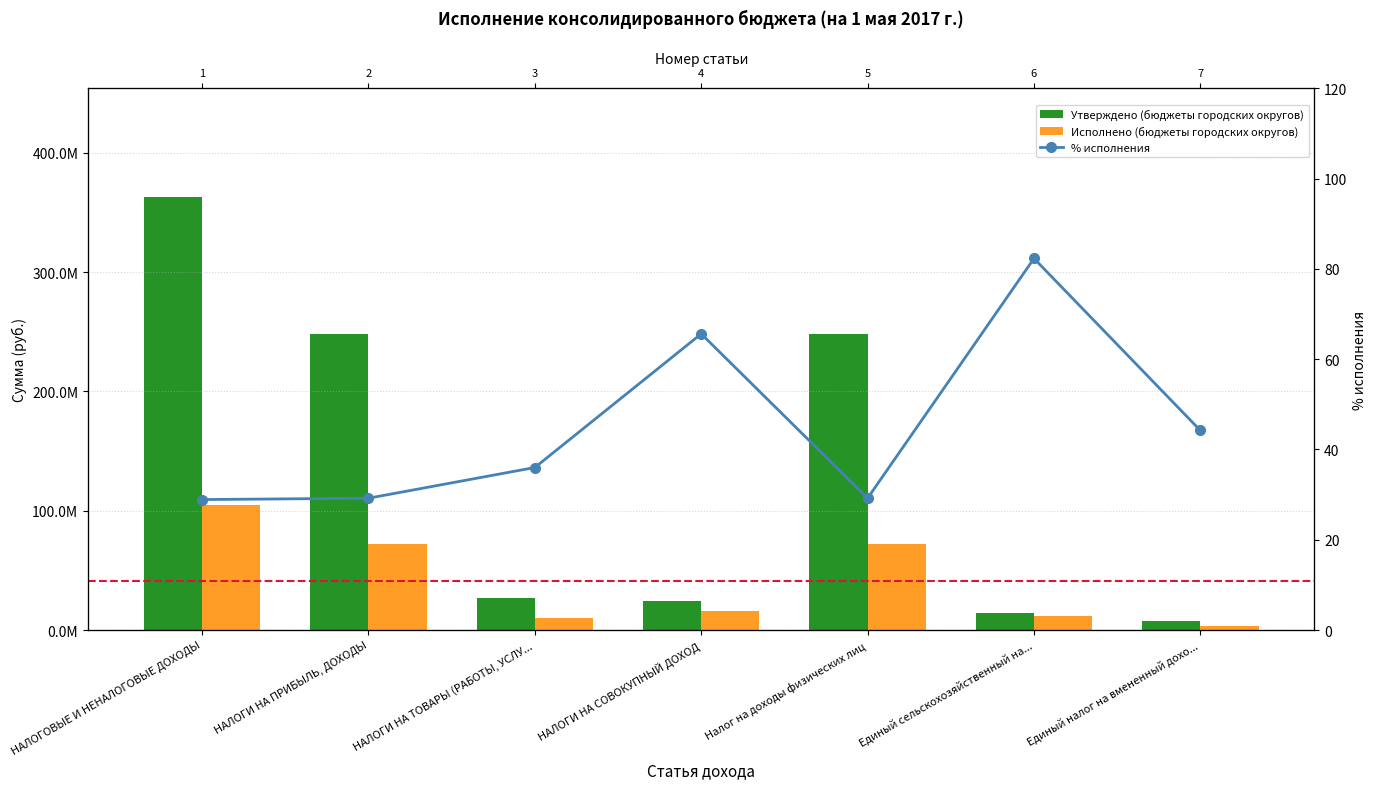

At how many categories does at least one series exceed 360535699?

1